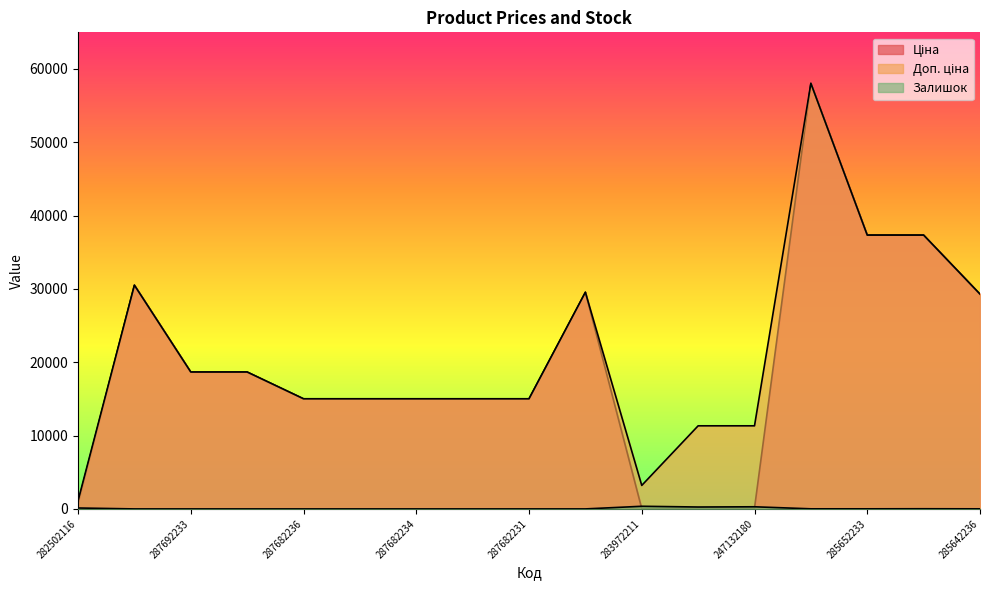

In Доп. ціна, how many points are higher than both neighbors (excluding endpoints)?

3